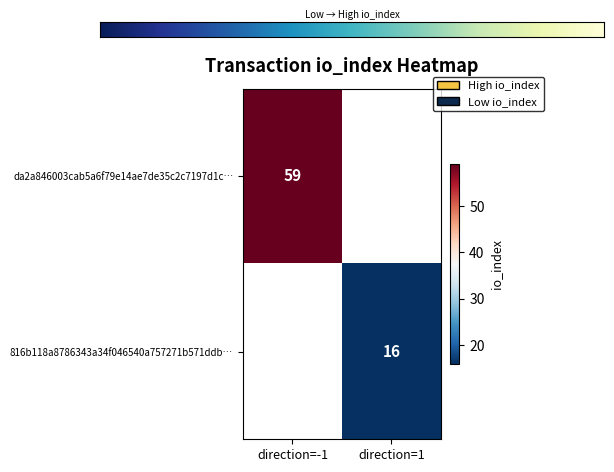

The value of 816b118a8786343a34f046540a757271b571ddb at 1 is 16. True or false?

True